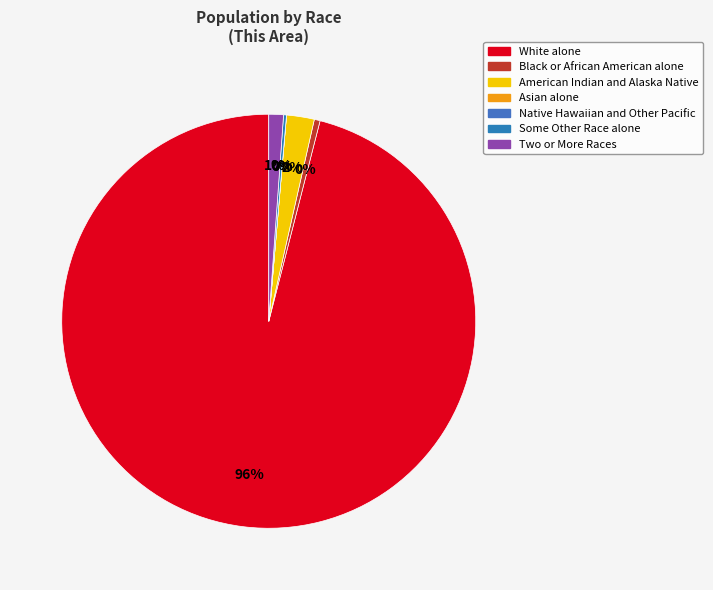

To the nearest percent, what percentage of the pie is Two or More Races?

1%